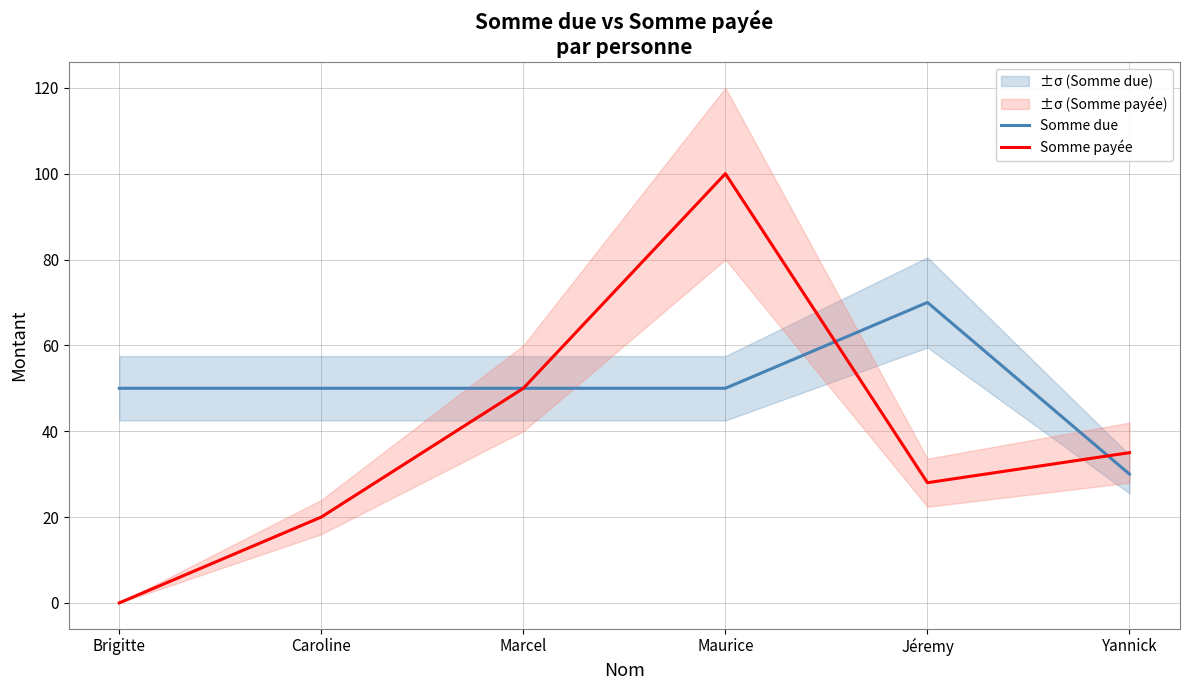

What is the sum of the Somme due values at Maurice and Marcel?

100